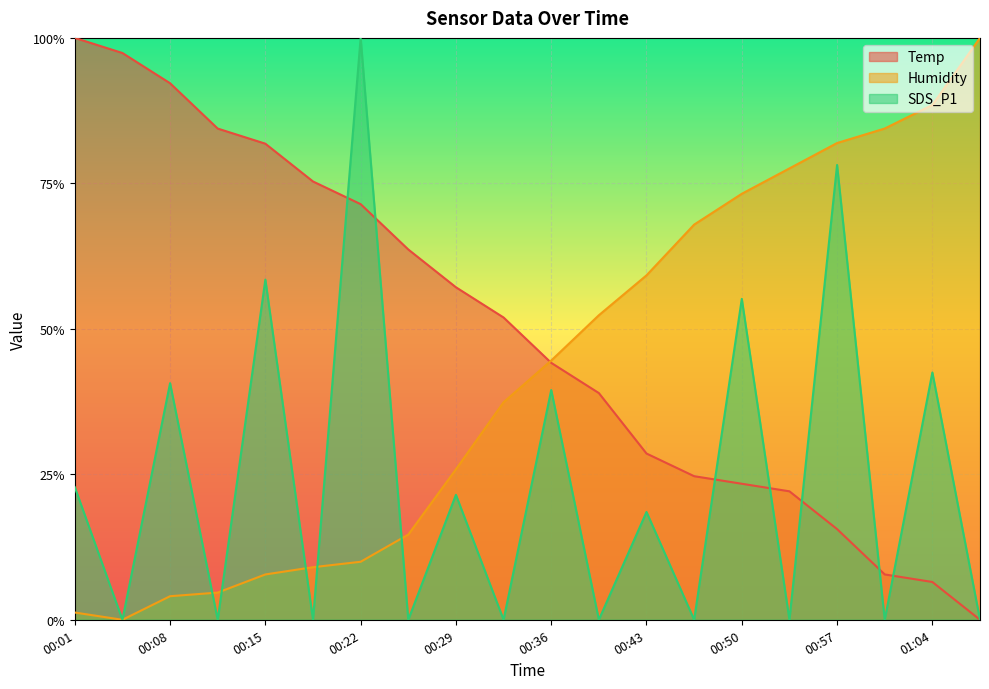

At which label does SDS_P1 reach its peak?

00:22